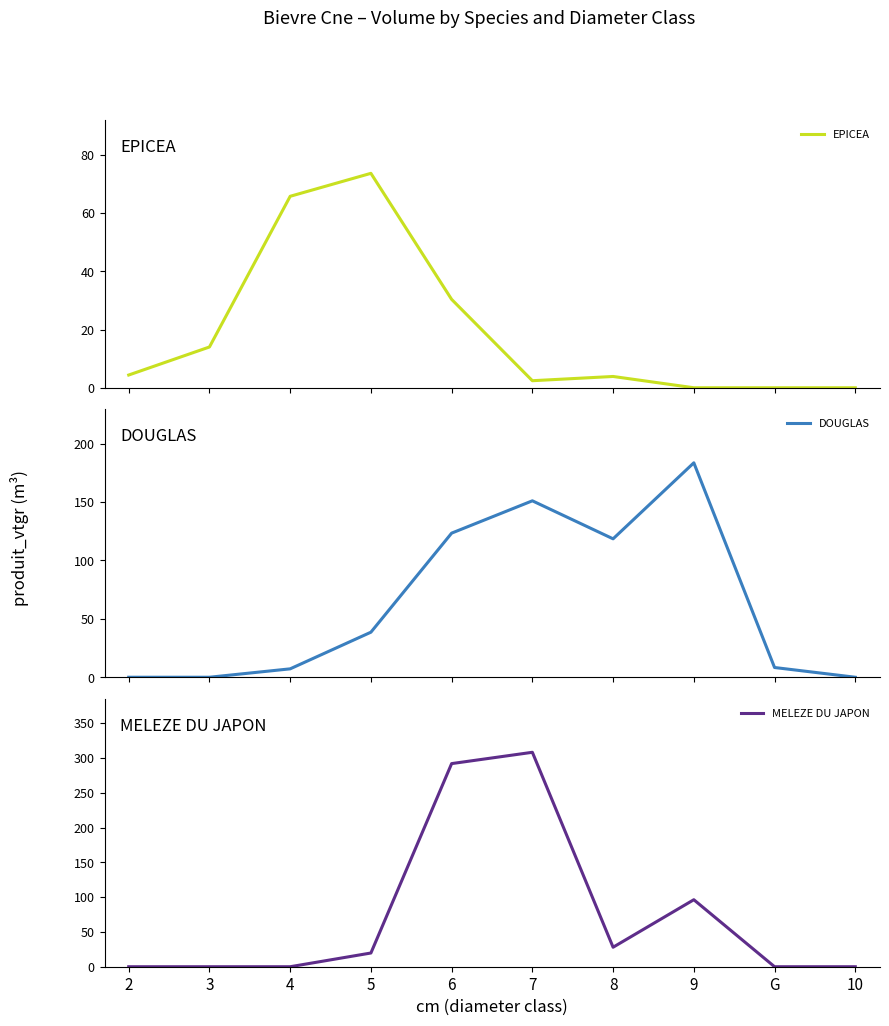

What is the label of the 1st point from the left?

2